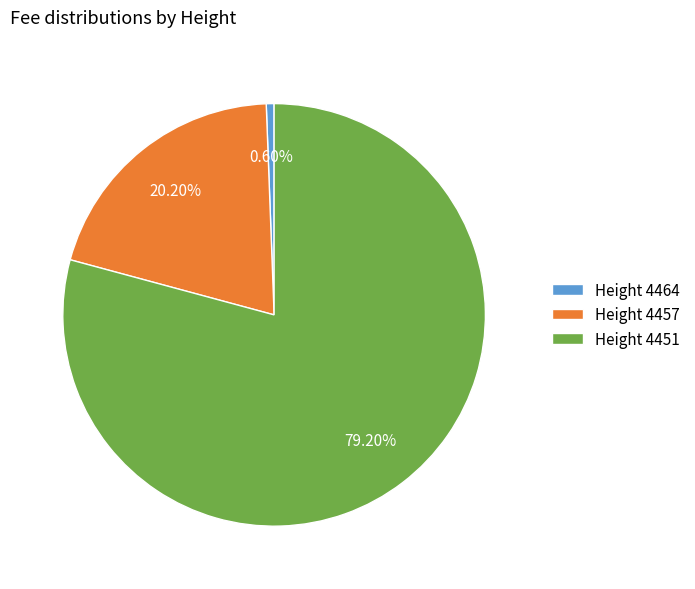

Between Height 4451 and Height 4464, which is larger?

Height 4451